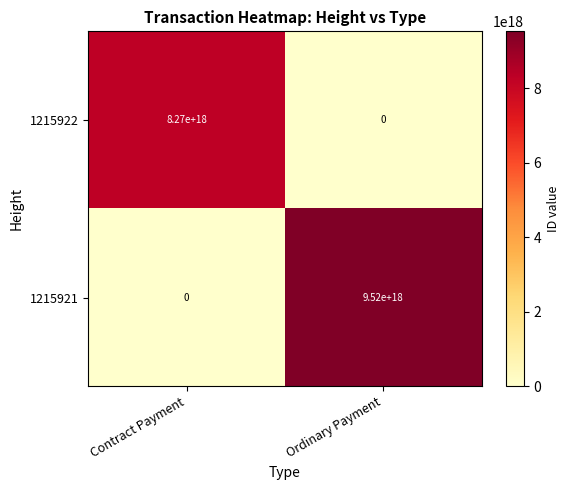

Which series changed the most between Contract Payment and Ordinary Payment?

1215921